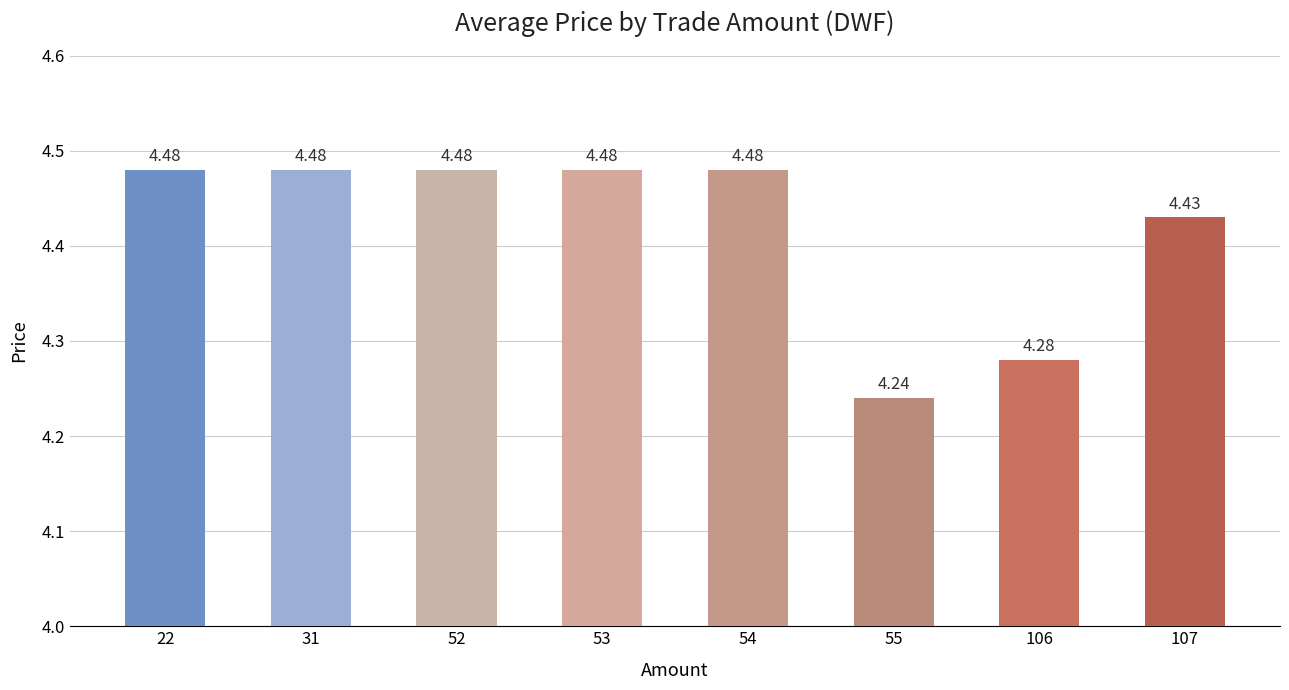

What is the sum of the values at 31 and 107?

8.9